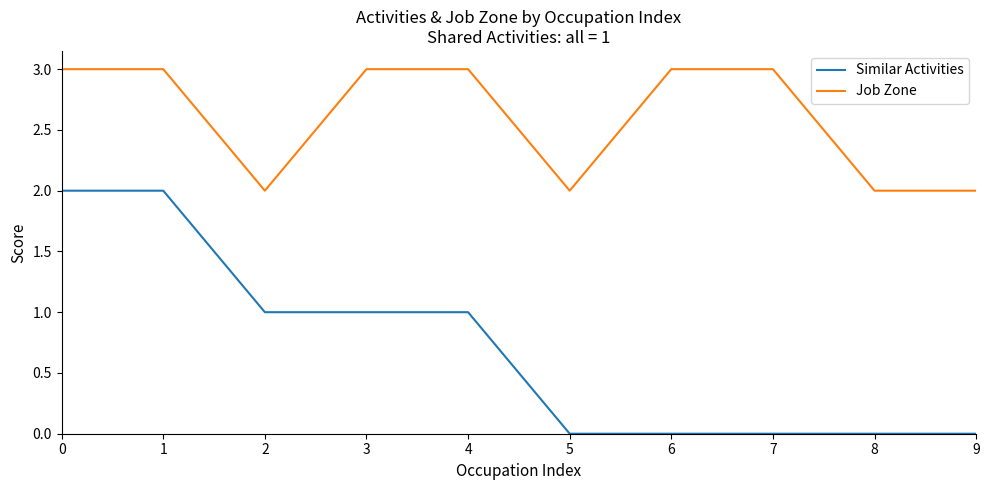

Is it true that Job Zone equals 3 at 1?

True